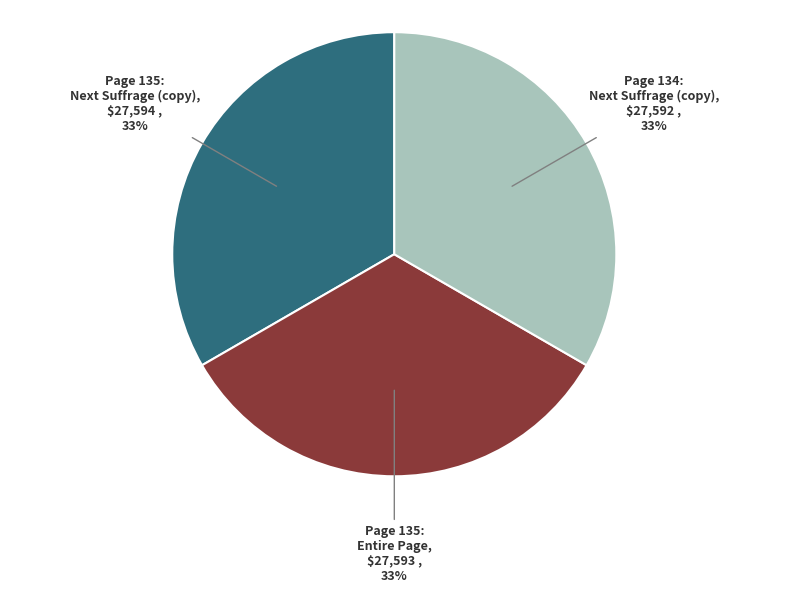

Does any single category account for the majority?

No